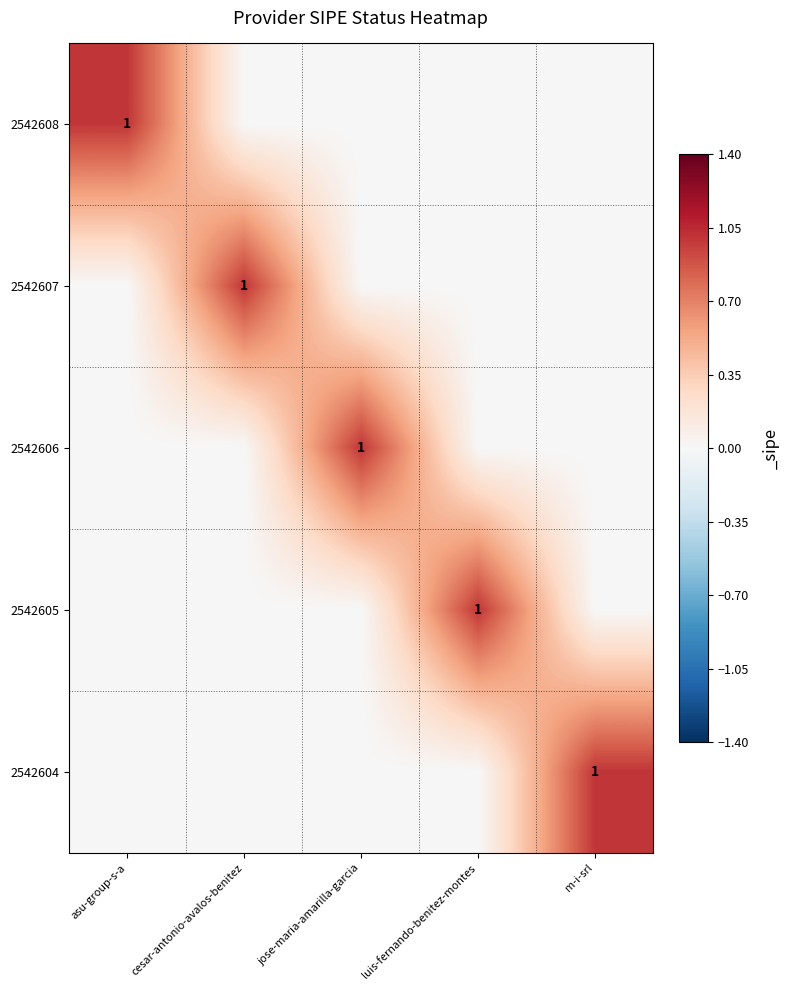

What is the difference between the highest and lowest values at luis-fernando-benitez-montes?

1